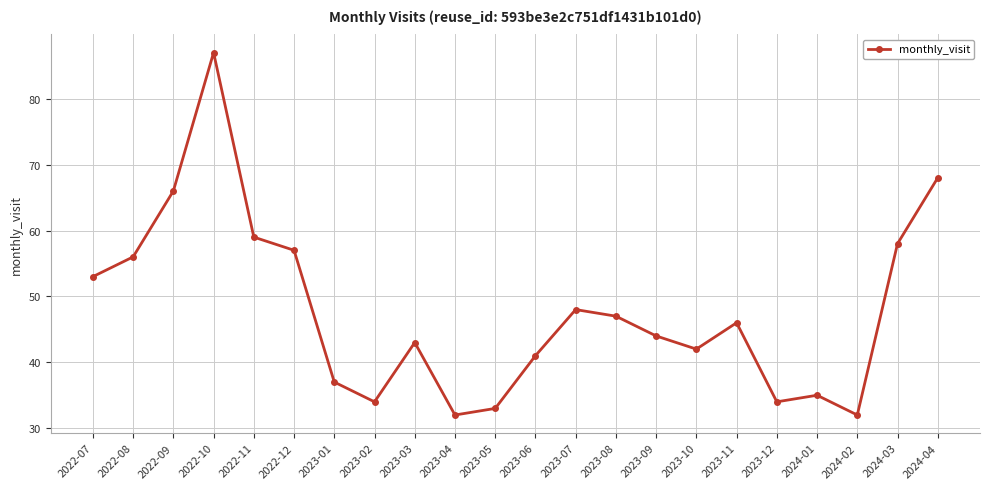

Between 2024-04 and 2023-04, which is larger?

2024-04